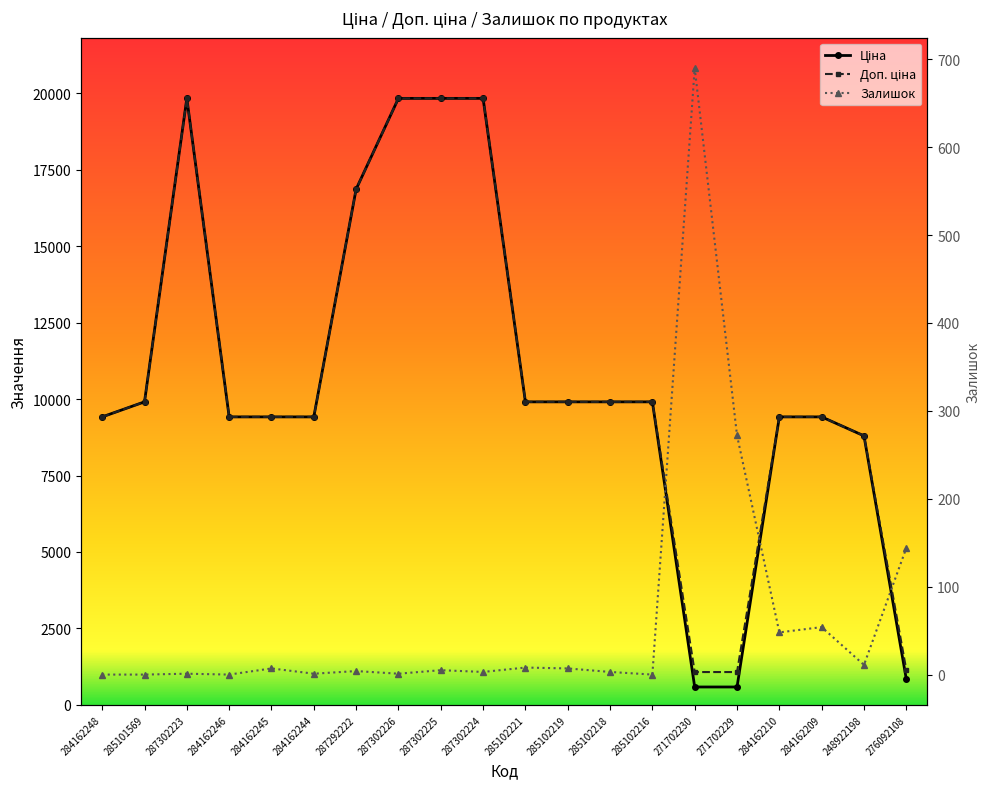

True or false: Ціна has a value of 9908.5 at 285102221.

True